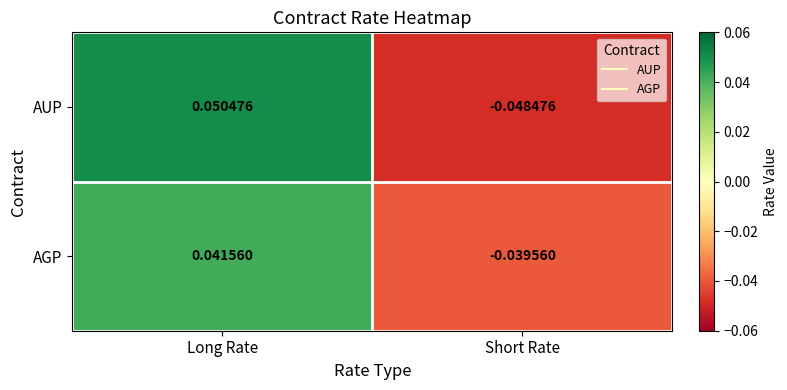

At which label does AUP first exceed 0?

Long Rate